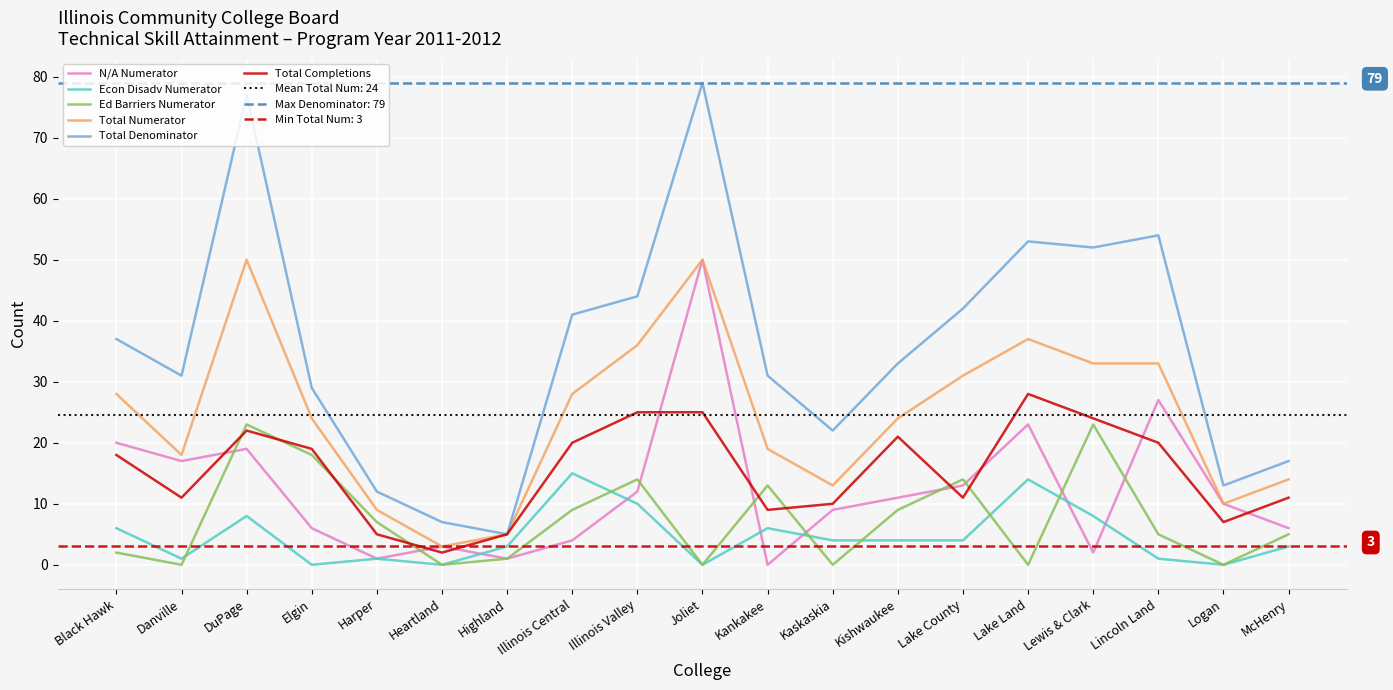

Reading right to left, extract all data points from this chart.

N/A Numerator: 6	10	27	2	23	13	11	9	0	50	12	4	1	3	1	6	19	17	20
Econ Disadv Numerator: 3	0	1	8	14	4	4	4	6	0	10	15	3	0	1	0	8	1	6
Ed Barriers Numerator: 5	0	5	23	0	14	9	0	13	0	14	9	1	0	7	18	23	0	2
Total Numerator: 14	10	33	33	37	31	24	13	19	50	36	28	5	3	9	24	50	18	28
Total Denominator: 17	13	54	52	53	42	33	22	31	79	44	41	5	7	12	29	77	31	37
Total Completions: 11	7	20	24	28	11	21	10	9	25	25	20	5	2	5	19	22	11	18